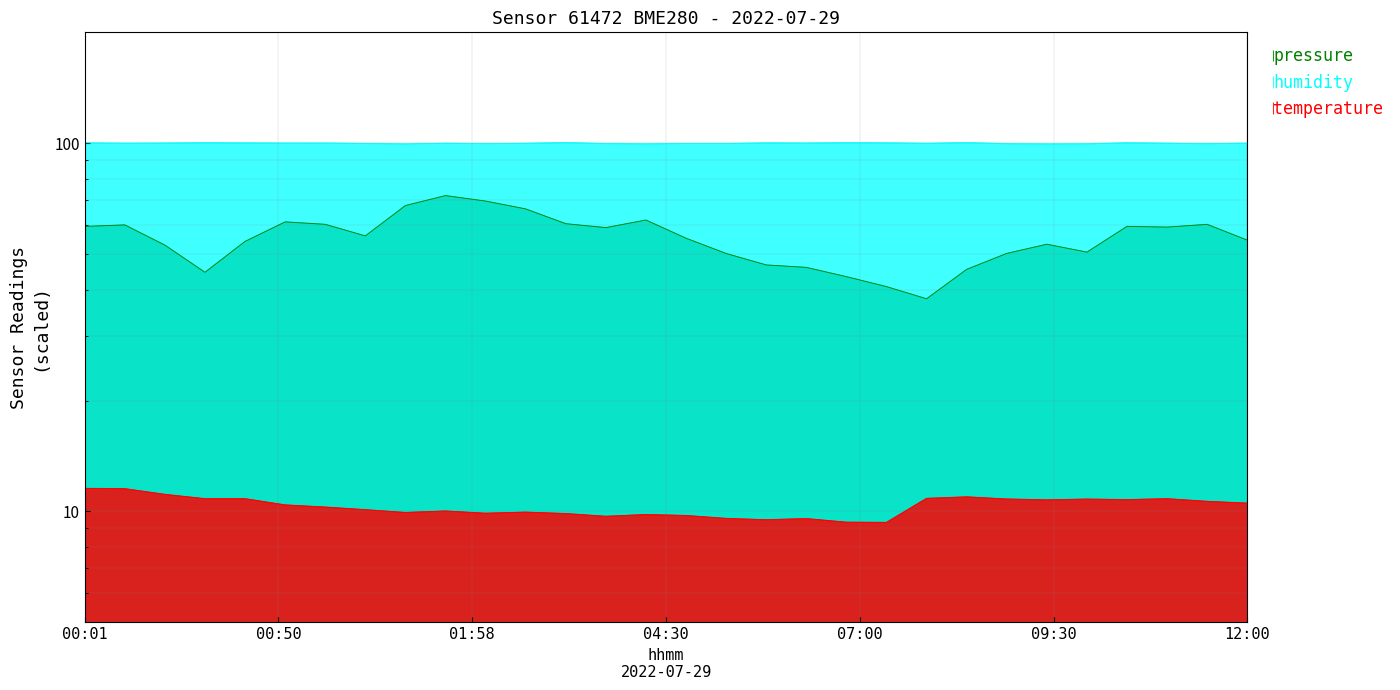

Is it true that temperature equals 9.9 at 01:44?

True